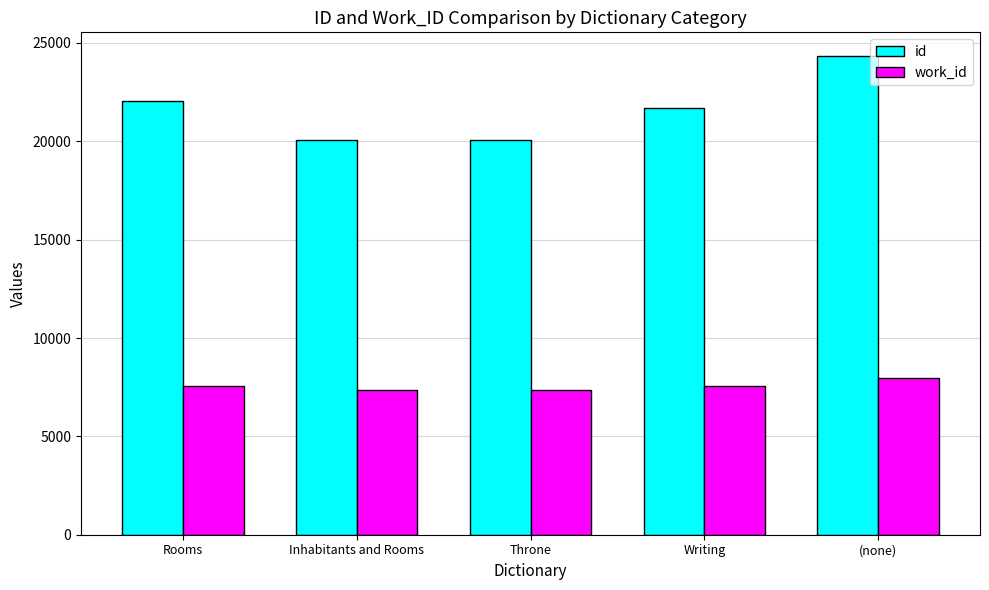

Which series has the widest spread of values?

id